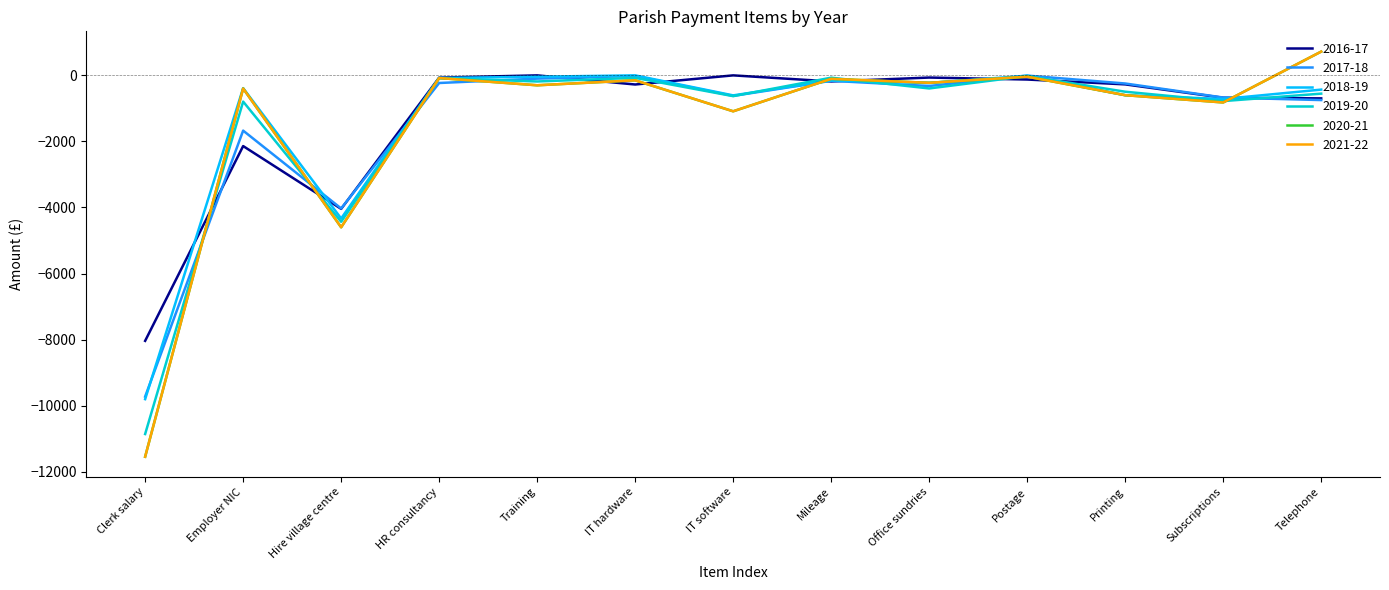

What is the maximum value for 2020-21?

720.0